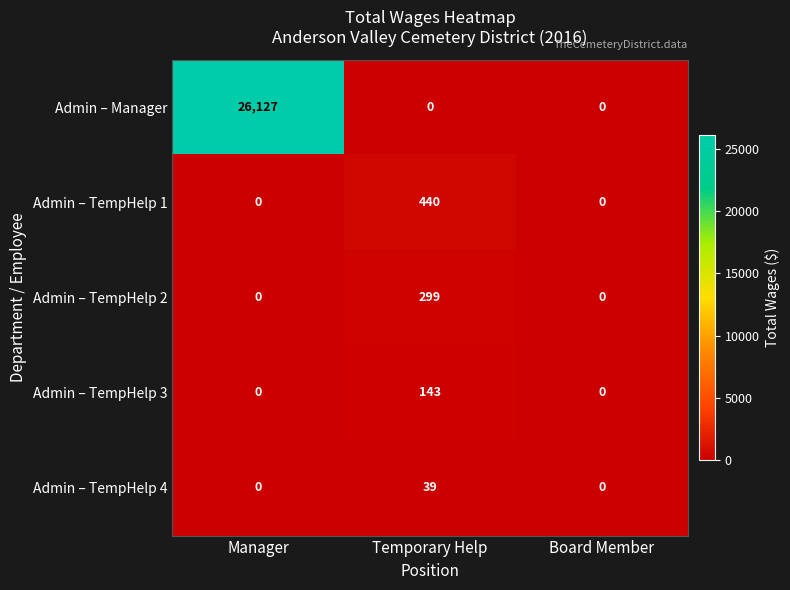

How many Admin – TempHelp 4 values are between 0 and 39?

3